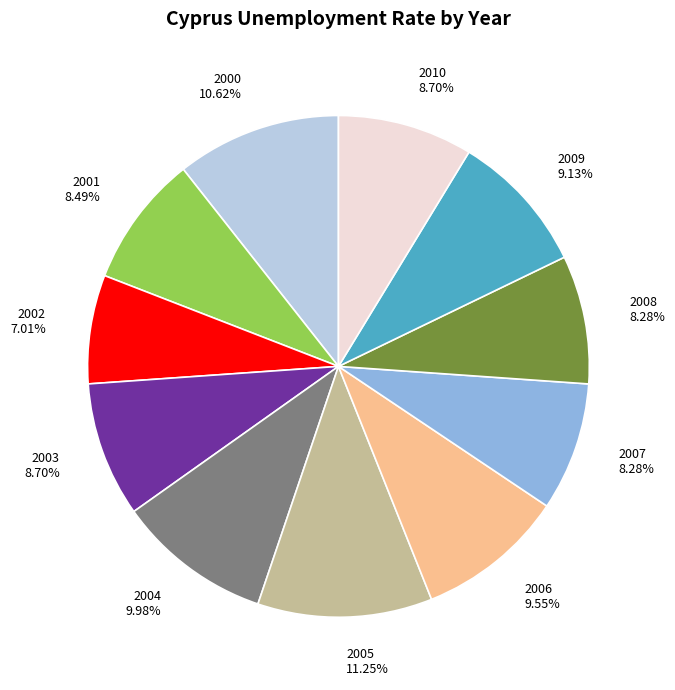

To the nearest percent, what is the combined percentage of 2008 and 2005?

20%